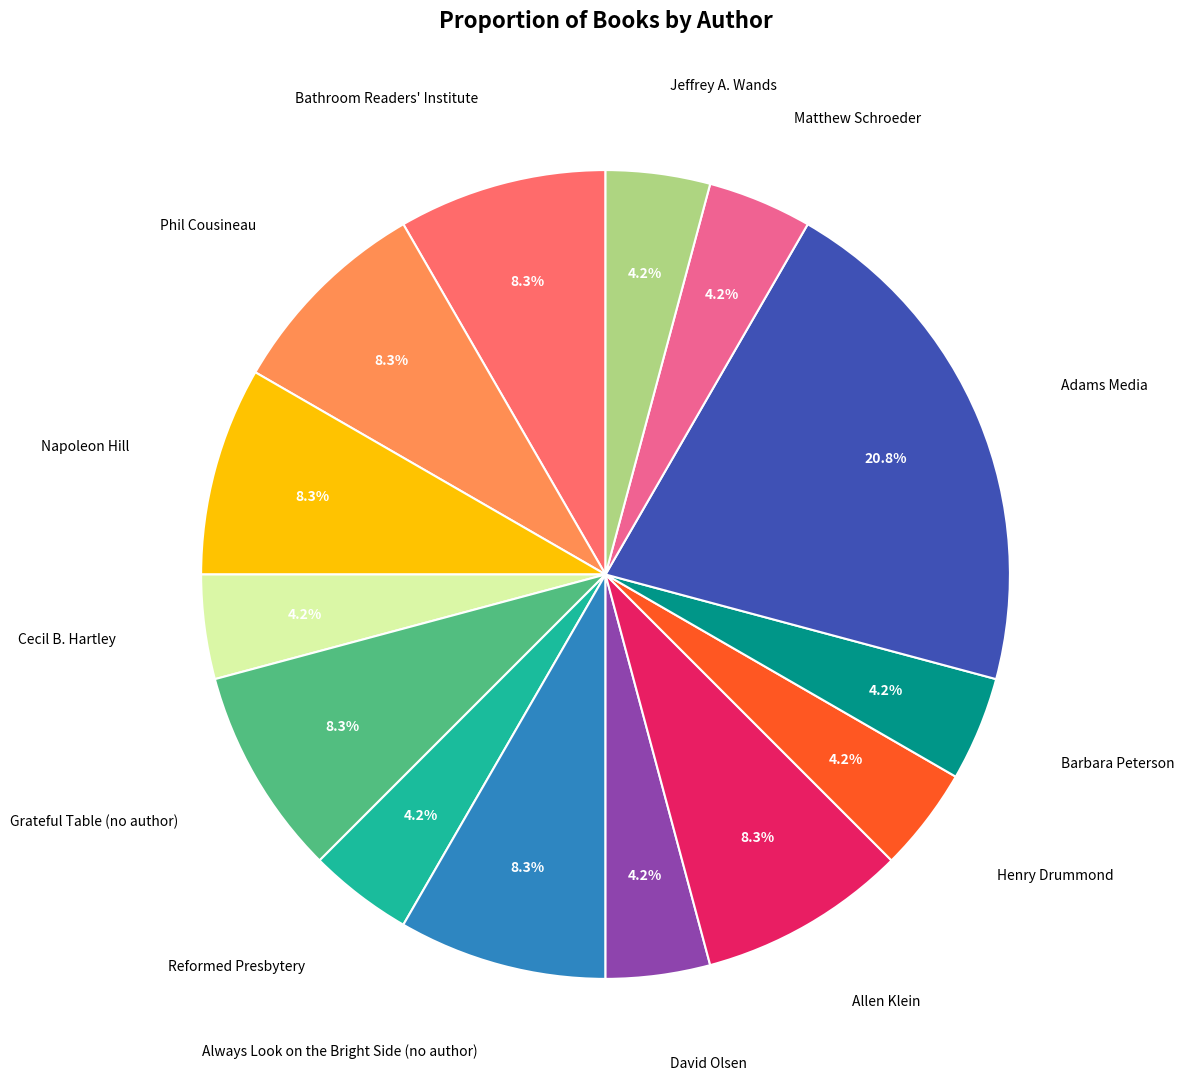

To the nearest percent, what is the average slice percentage?

7%